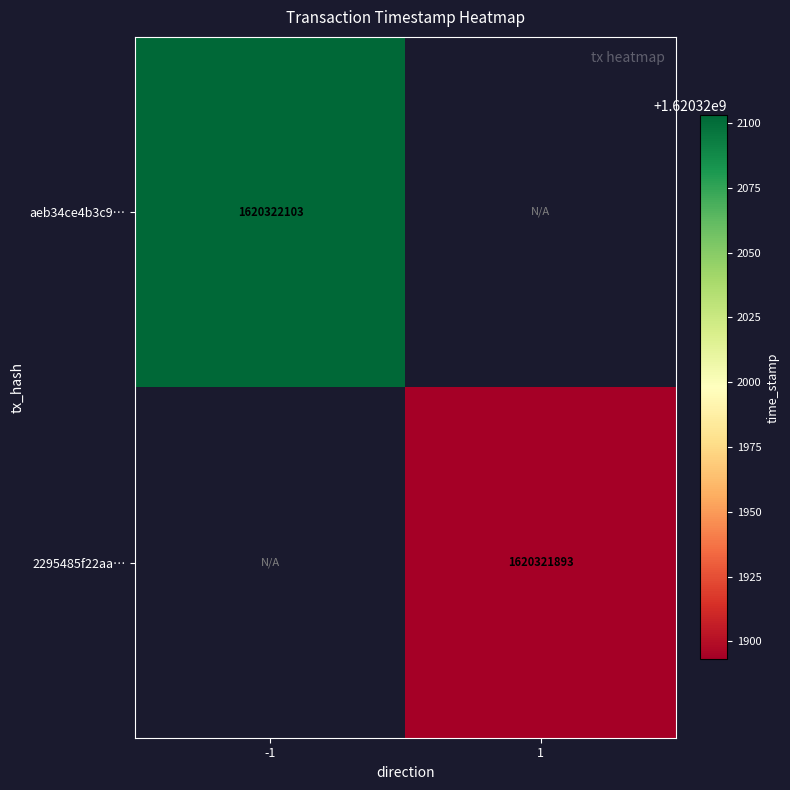

Which series has the largest total across all categories?

aeb34ce4b3c90f543fbae5cbc68233002627b7f